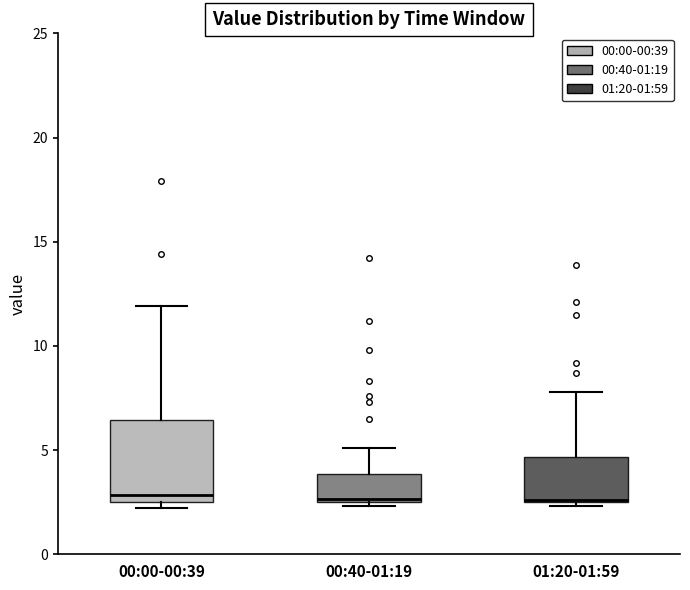

Reading left to right, transcribe this box plot: for each box, give where its median line is, the range the box spans, and where its two whiskers end, as read against the y-axis. The values are not printed on the chart, so give them approximately, as read against the axis.

00:00-00:39: median 3.0, box 2.5 to 6.5, whiskers 2.0 to 12.0
00:40-01:19: median 2.5 (just above the box's lower edge), box 2.5 to 4.0, whiskers 2.5 (just below the box's lower edge) to 5.0
01:20-01:59: median 2.5, box 2.5 to 4.5, whiskers 2.5 (just below the box's lower edge) to 8.0